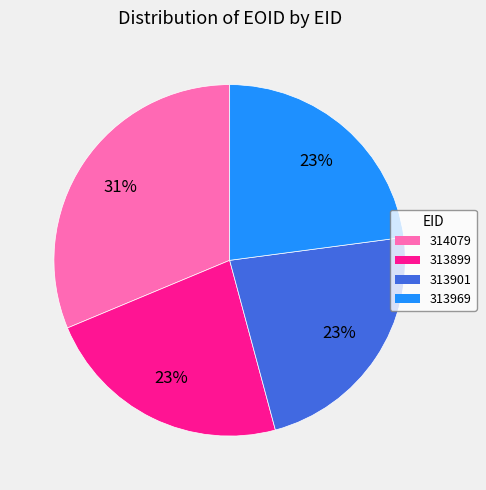

Does any single category account for the majority?

No